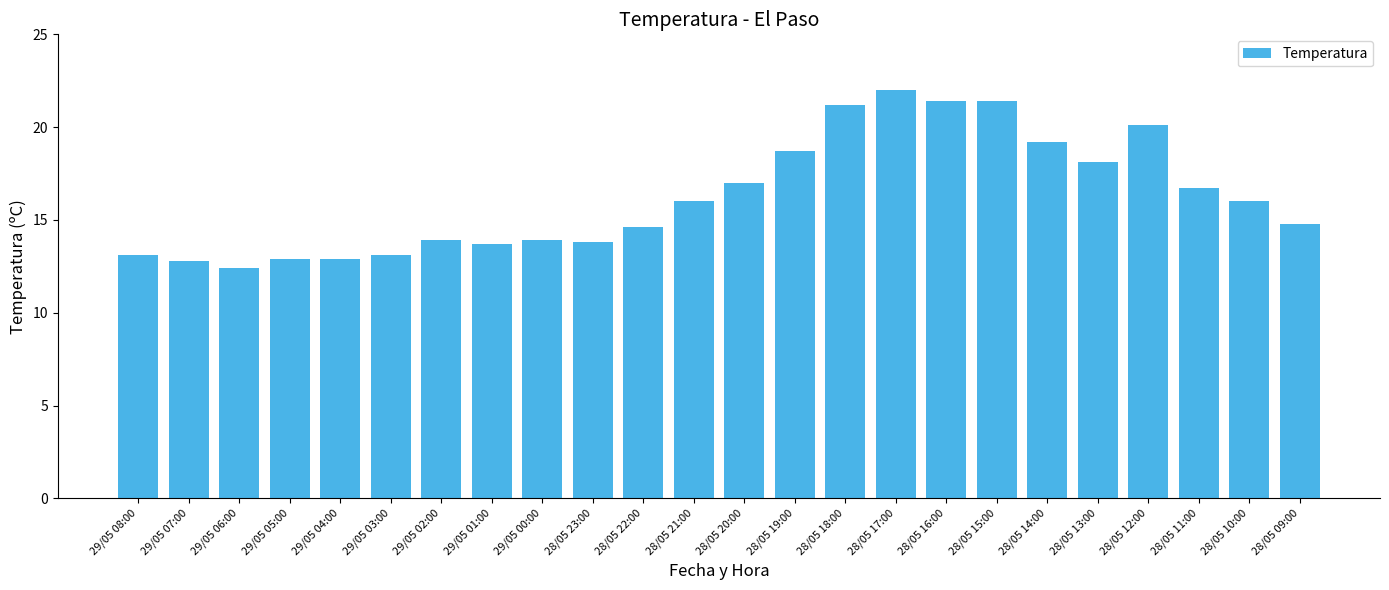

The chart shows a value of 21.2 at 28/05 18:00. True or false?

True